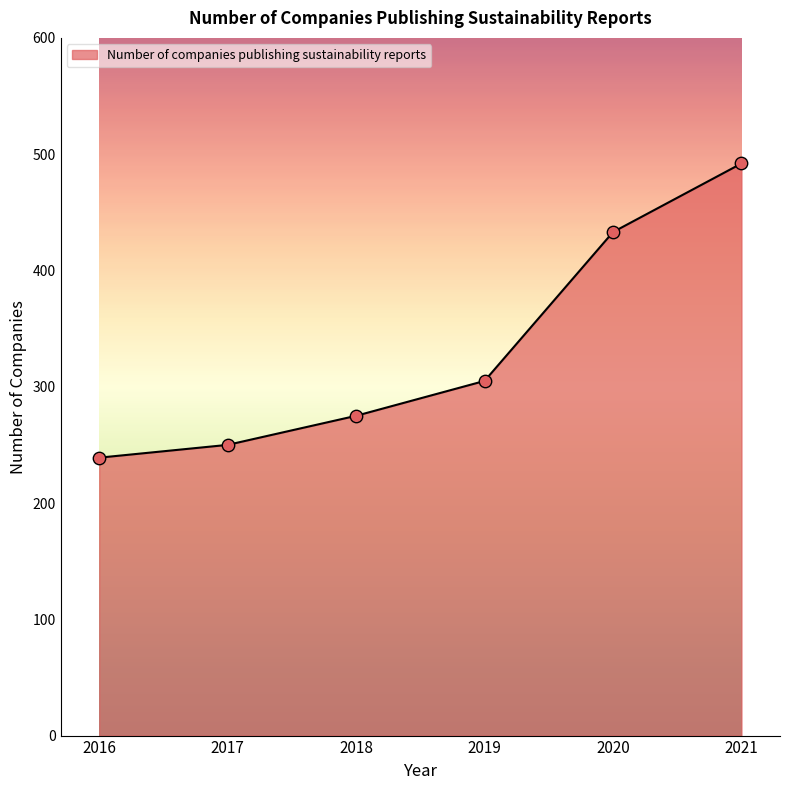

Approximately how many times larger is the value at 2019 compared to 2018?

1.1